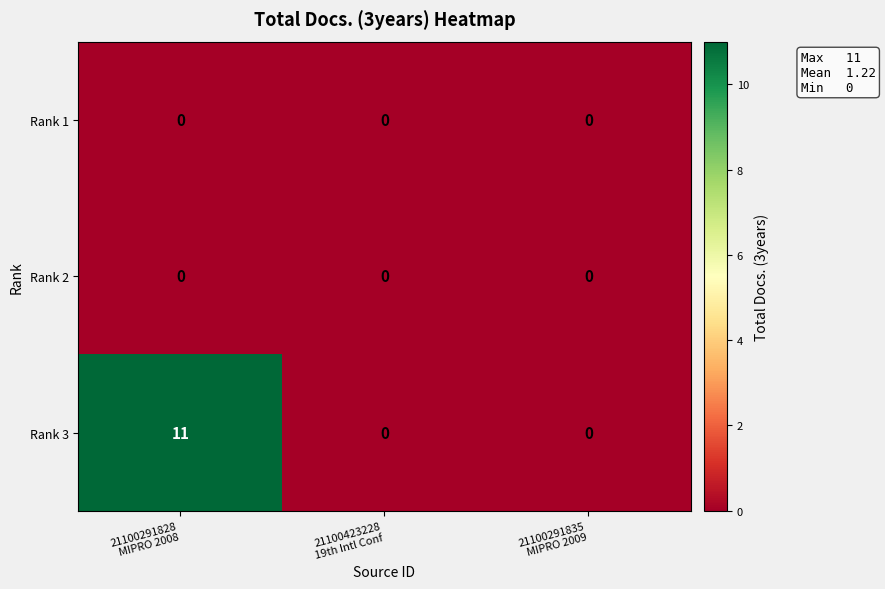

At how many categories does at least one series exceed 1?

1